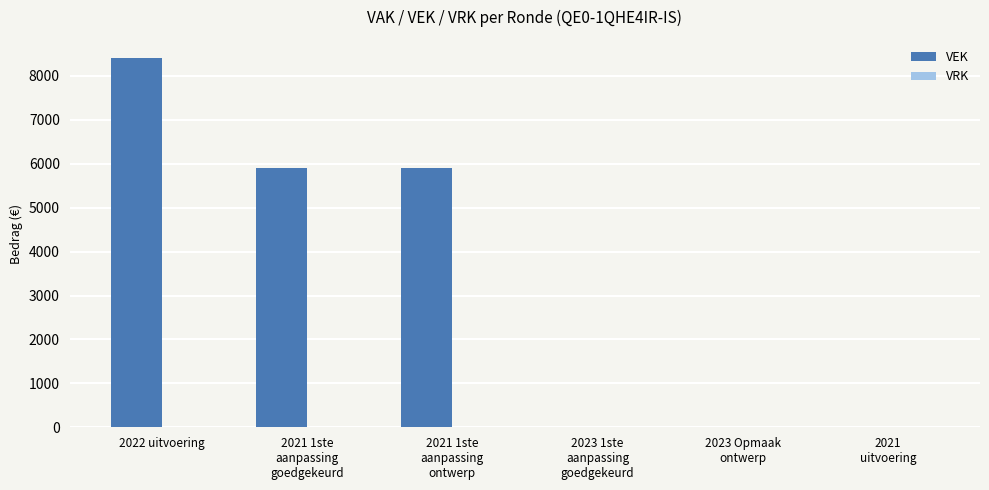

The value at 2022 uitvoering is 2746. True or false?

False